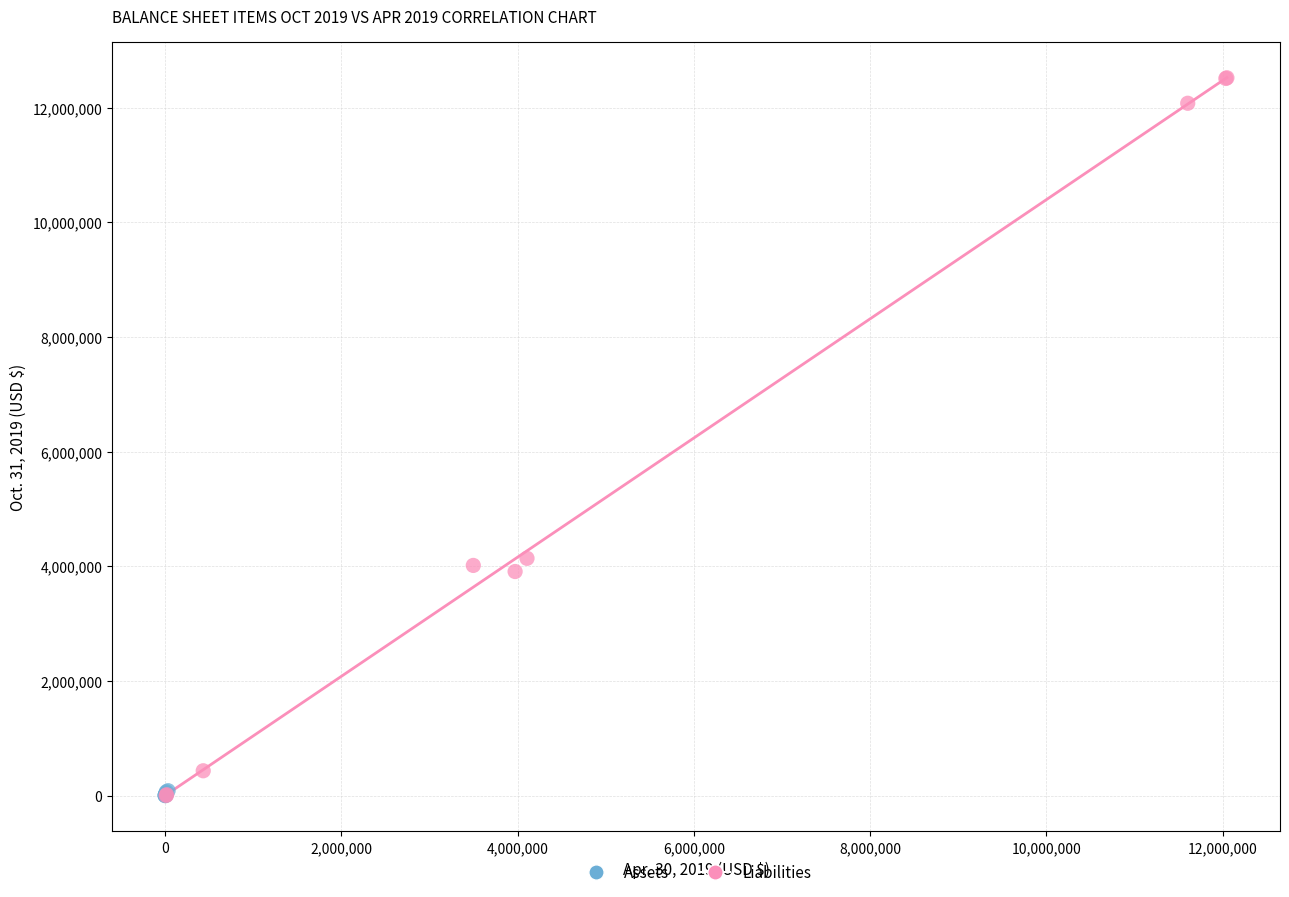

Which series reaches the maximum Y coordinate?

Liabilities